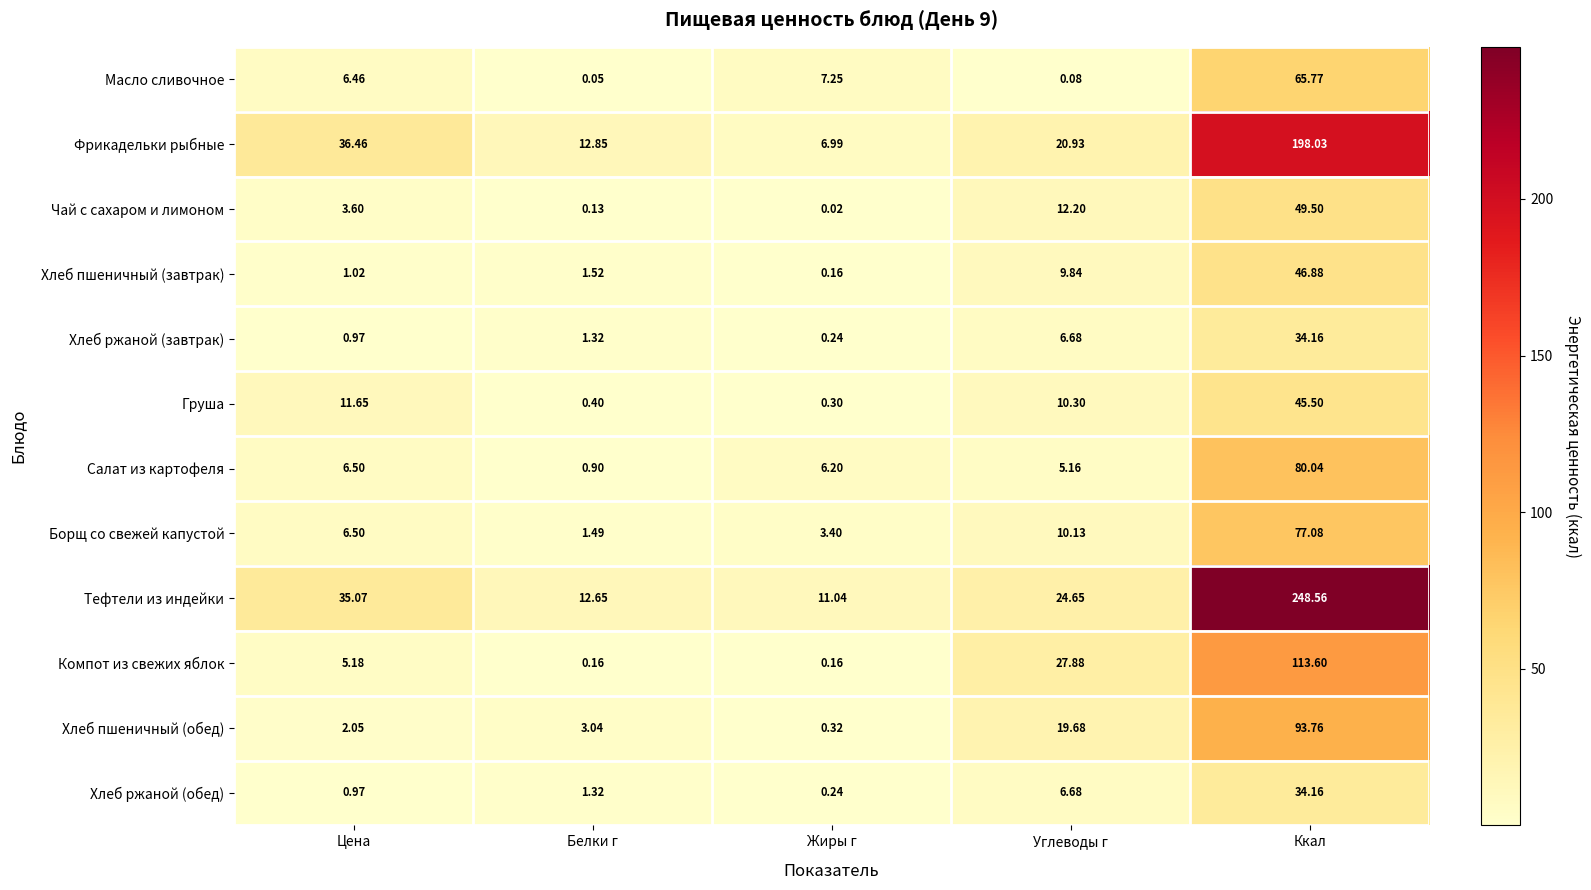

At which label is Тефтели из индейки closest to 129?

Цена